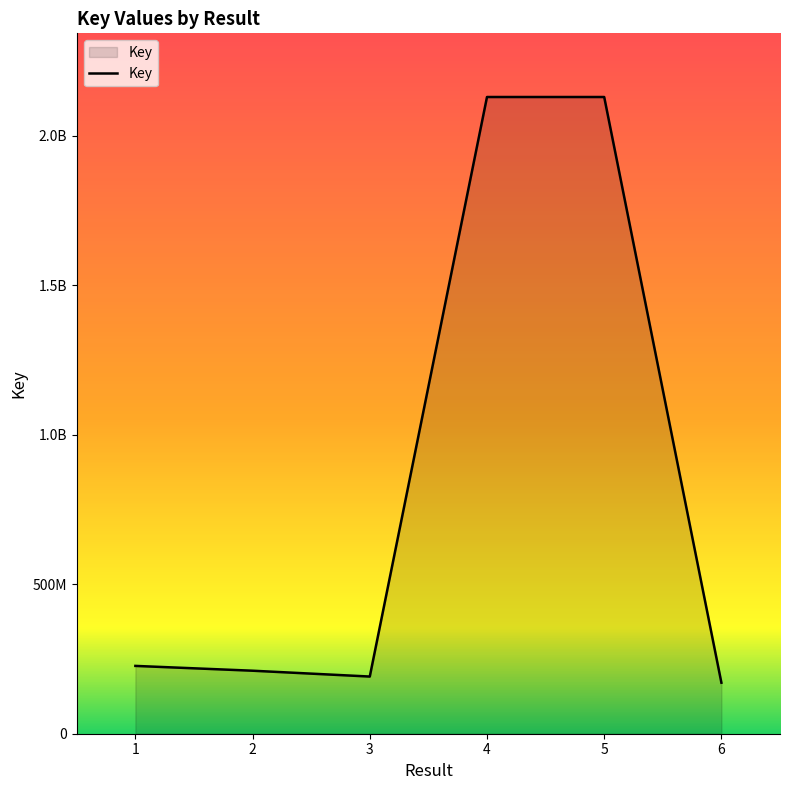

List the labels in order of value, largest first.

5, 4, 1, 2, 3, 6